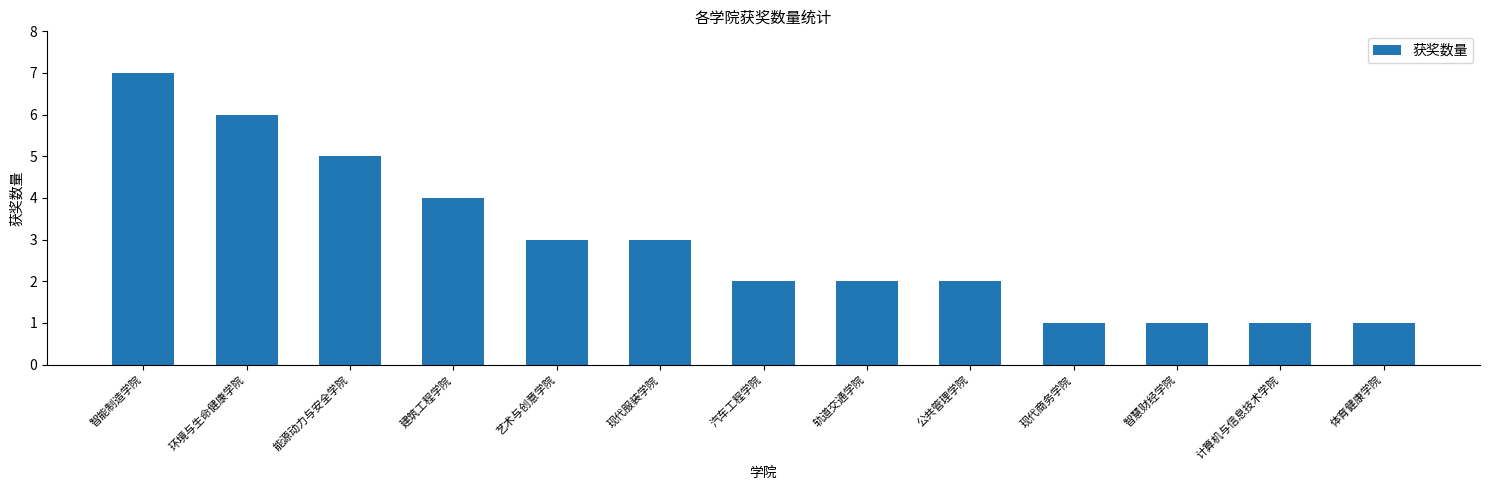

What is the ratio of the value at 建筑工程学院 to the value at 轨道交通学院?

2.0